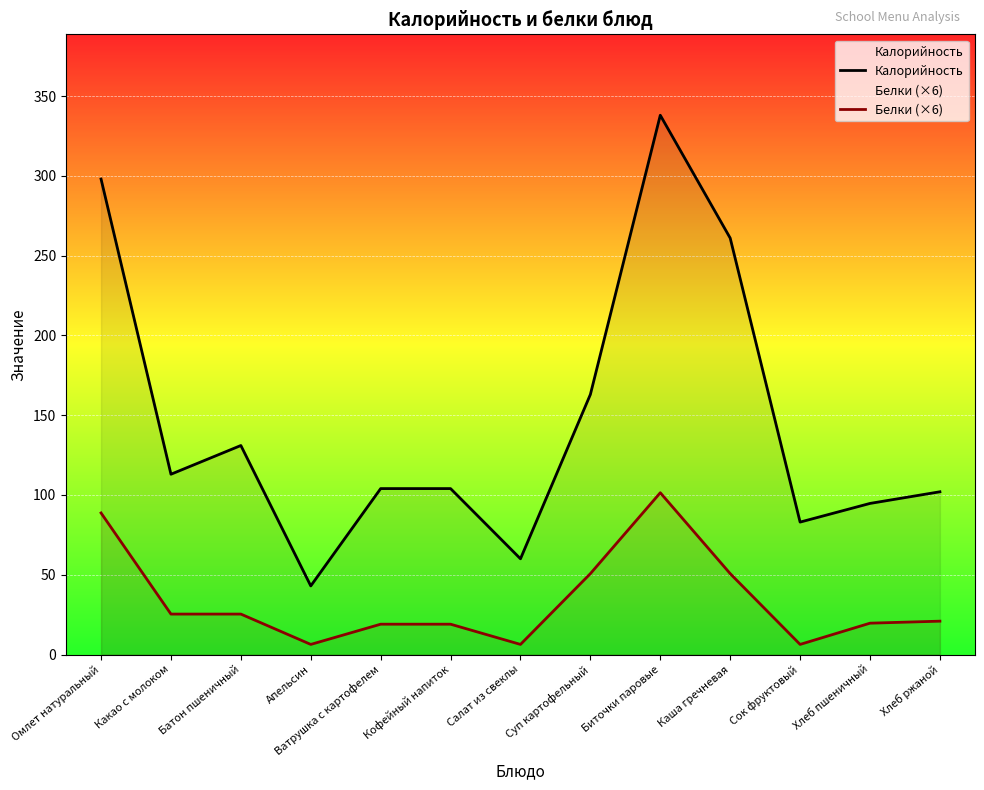

What are all the series names shown in the legend?

Калорийность, Белки (×6)